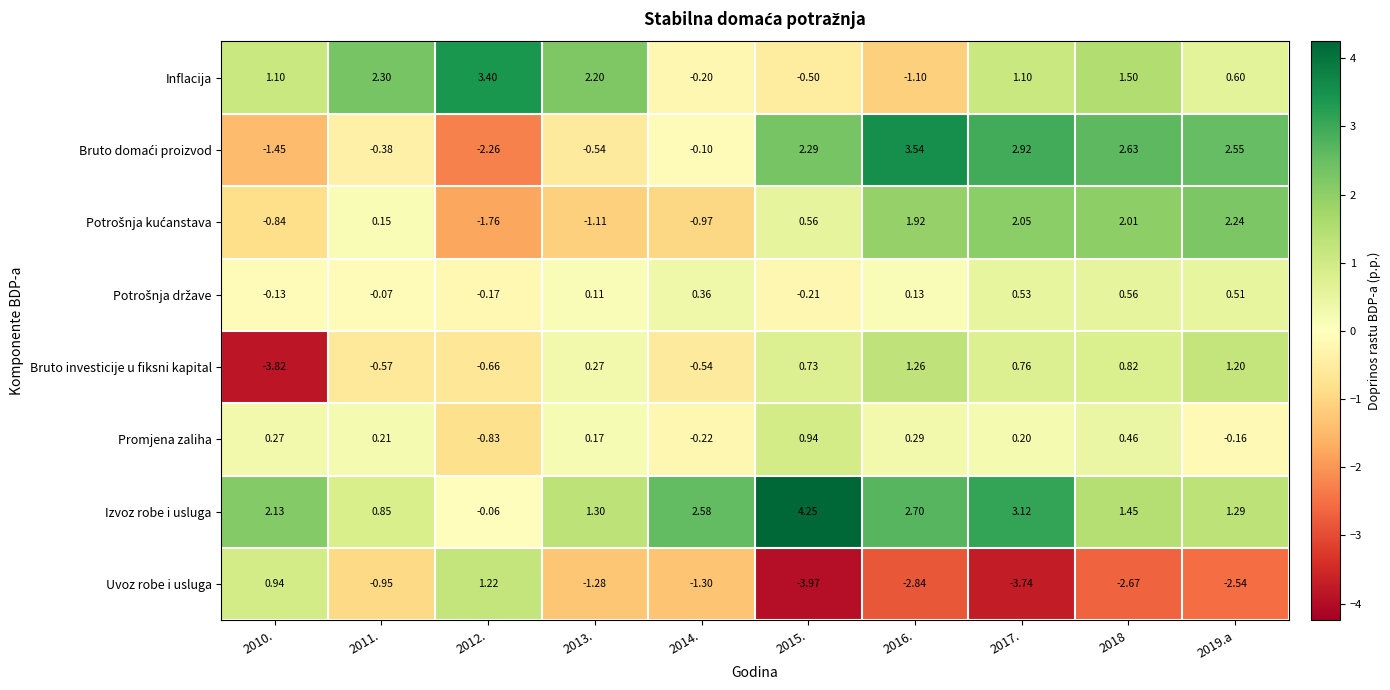

Is the value of Inflacija at 2017. greater than the value of Promjena zaliha at 2016.?

Yes